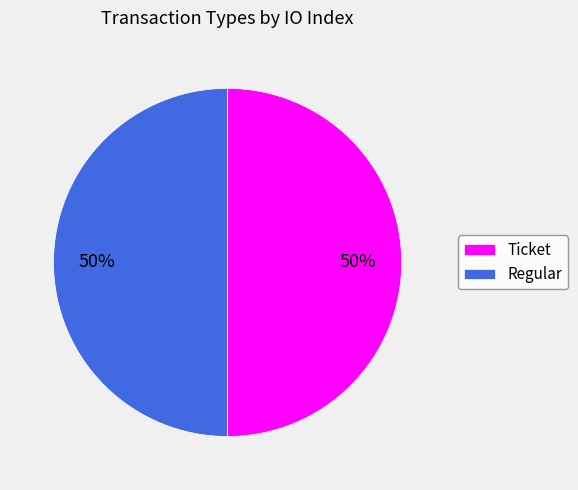

To the nearest percent, what is the average slice percentage?

50%